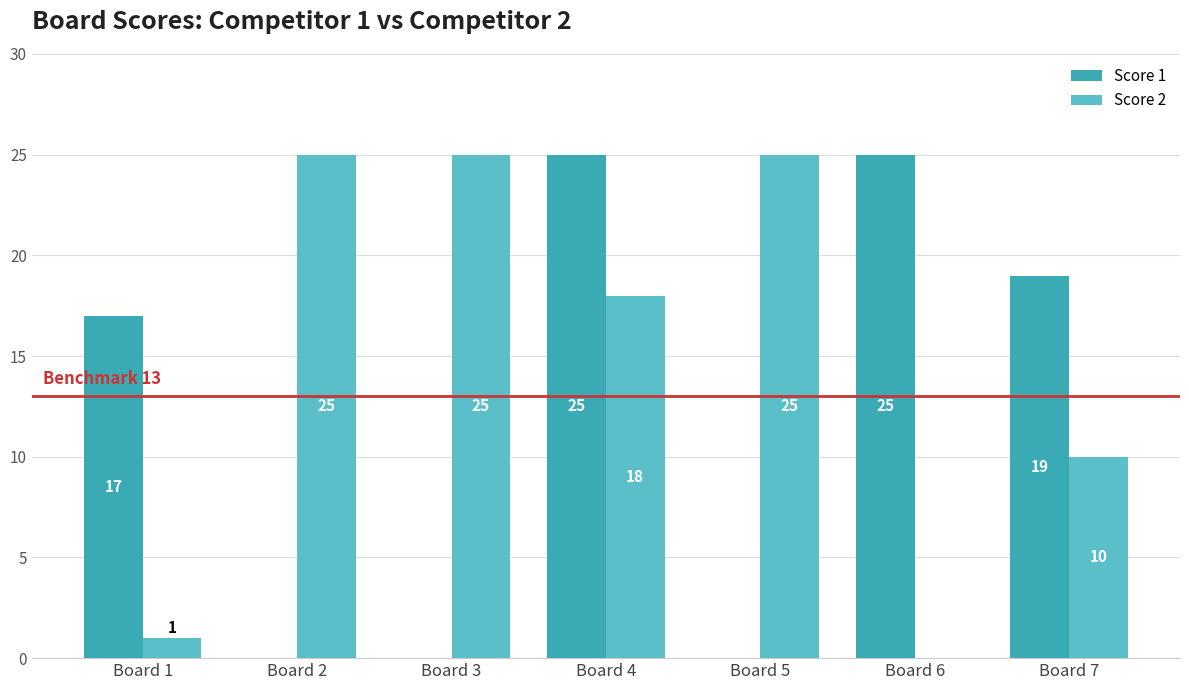

What is the sum of all Score 2 values?

104